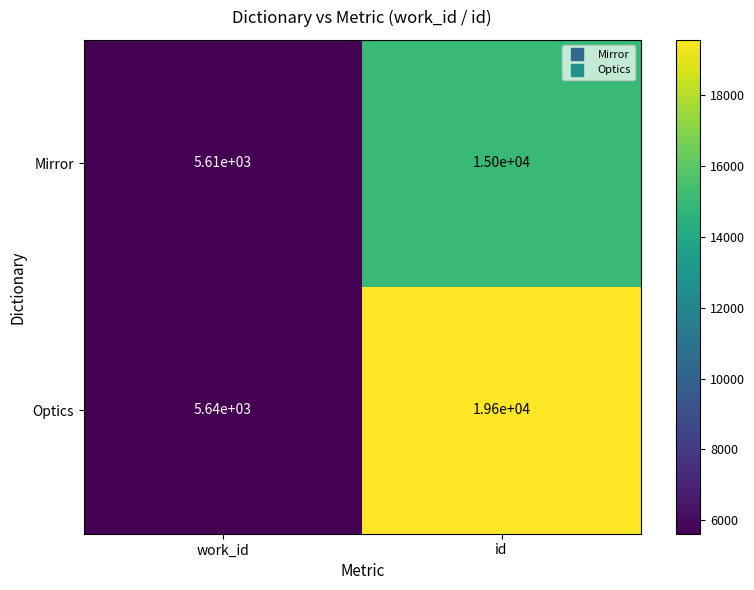

Which category has the highest value in the Optics series?

id